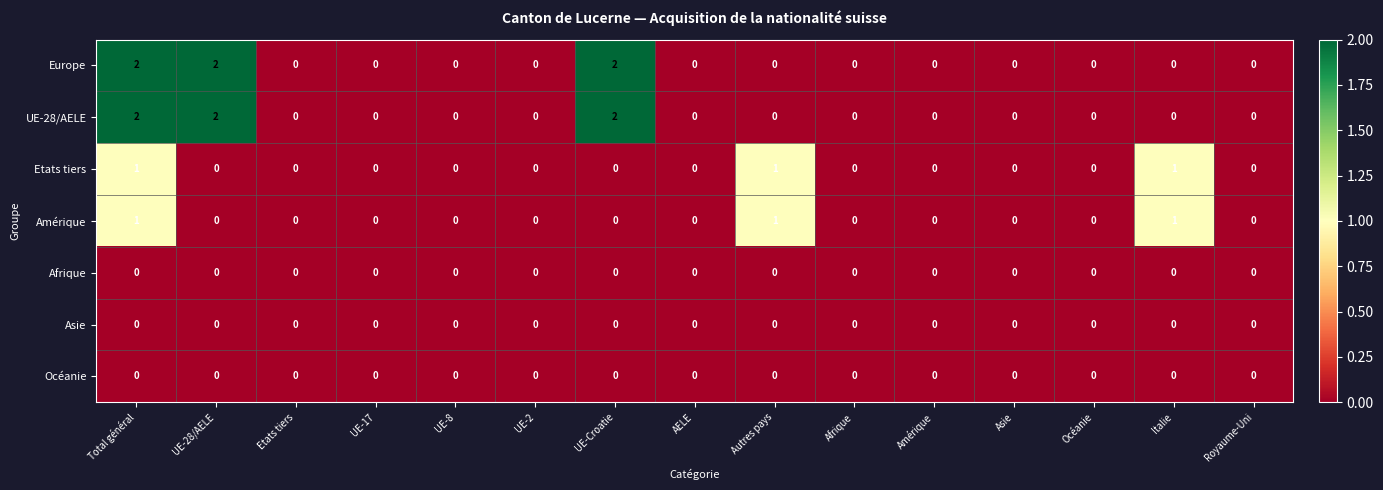

Is it true that Afrique equals 0 at Asie?

True